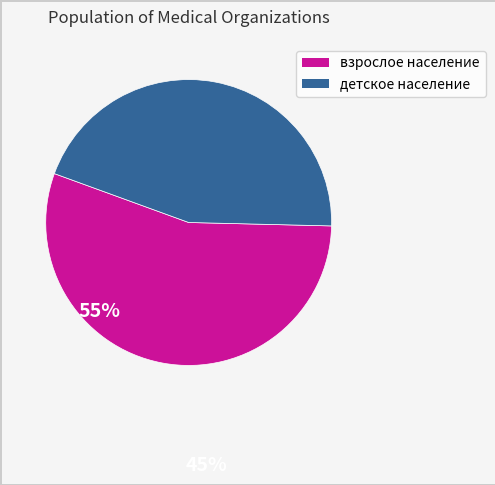

Count the number of slices in the pie.

2